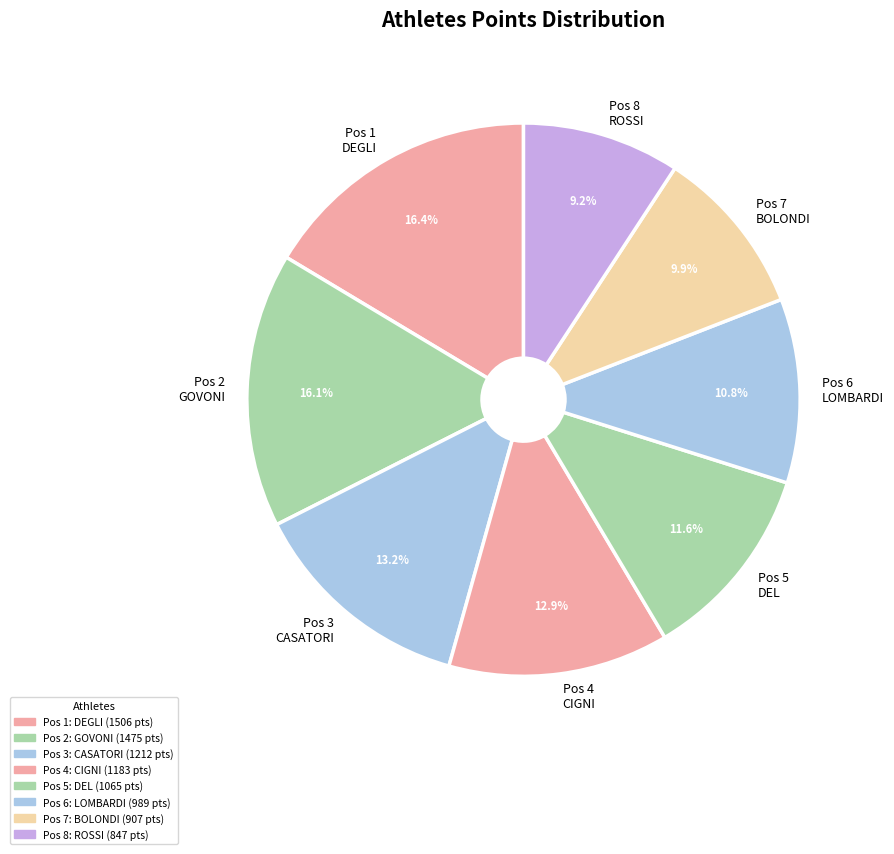

Is Pos 5 DEL the majority of the pie?

No